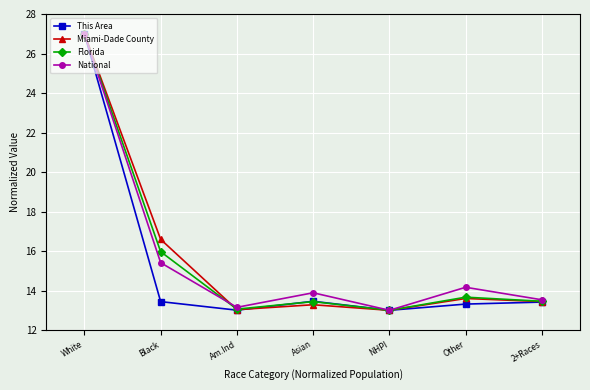

Which category has the highest value in the This Area series?

White